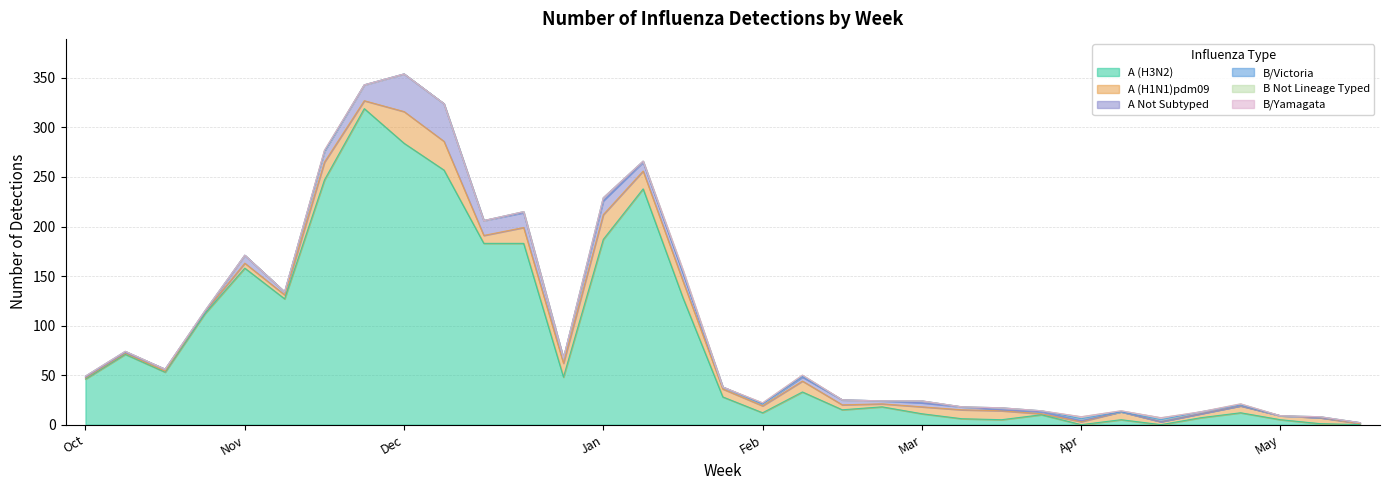

True or false: A (H1N1)pdm09 has a value of 16 at 51.

True